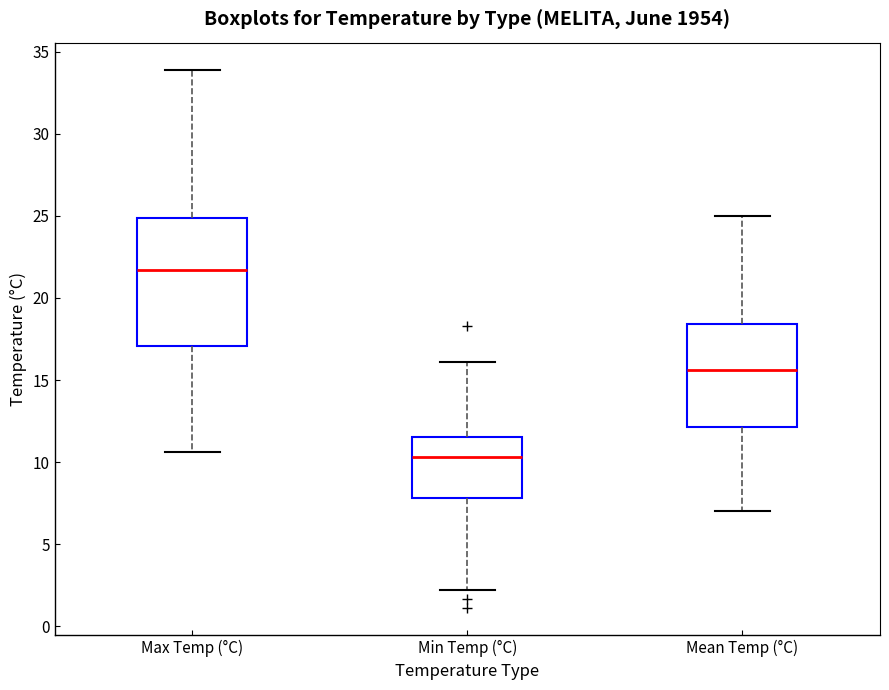

Which box is the tallest, from its lower edge to its upper edge?

Max Temp (°C)